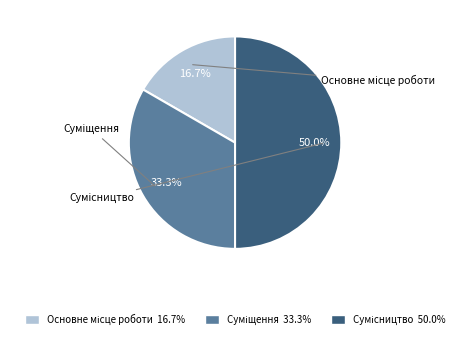

To the nearest percent, what is the difference between the Сумісництво and Основне місце роботи slice percentages?

33%